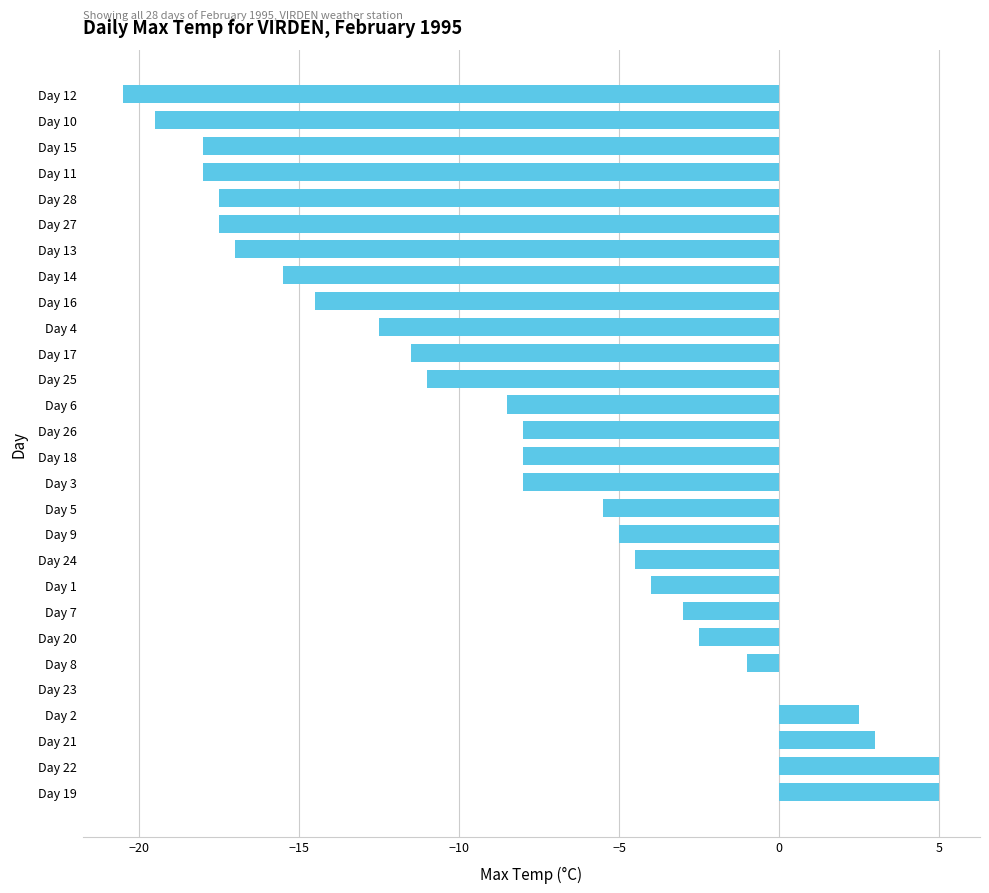

Count the number of categories in the chart.

28